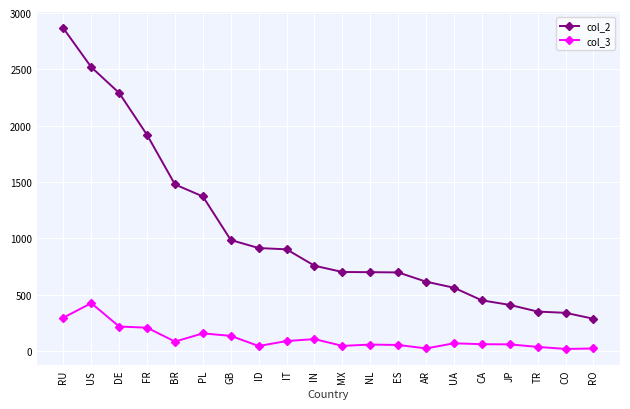

How many categories are shown in the chart?

20